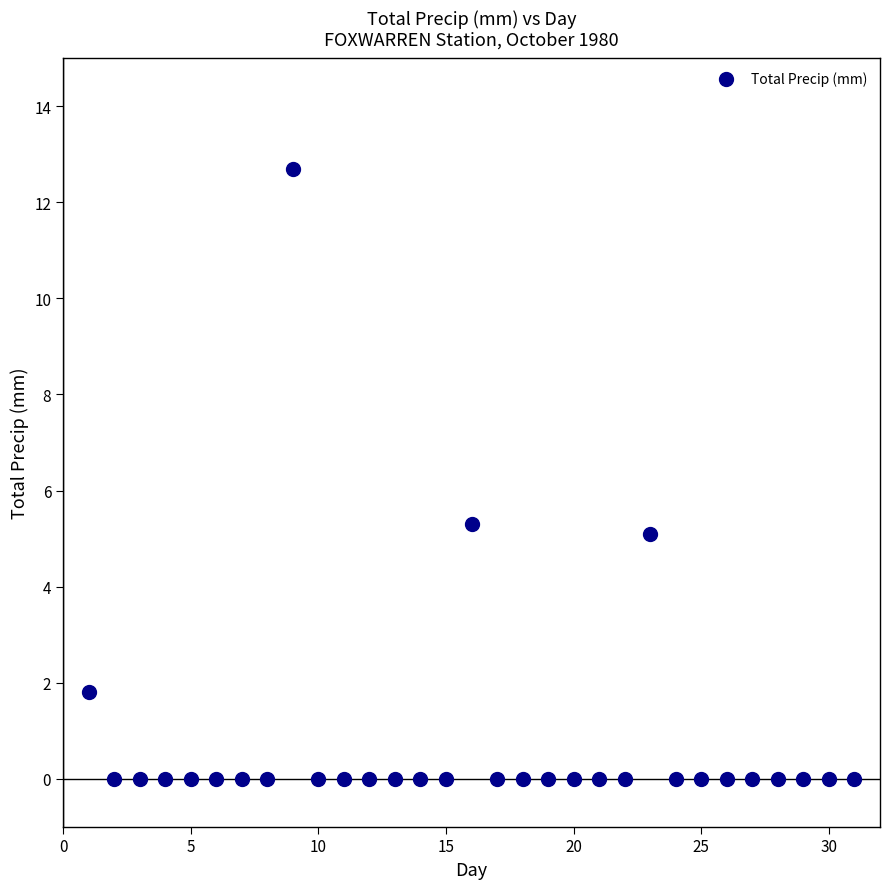

What Y value in the scatter plot is closest to 6?

5.3